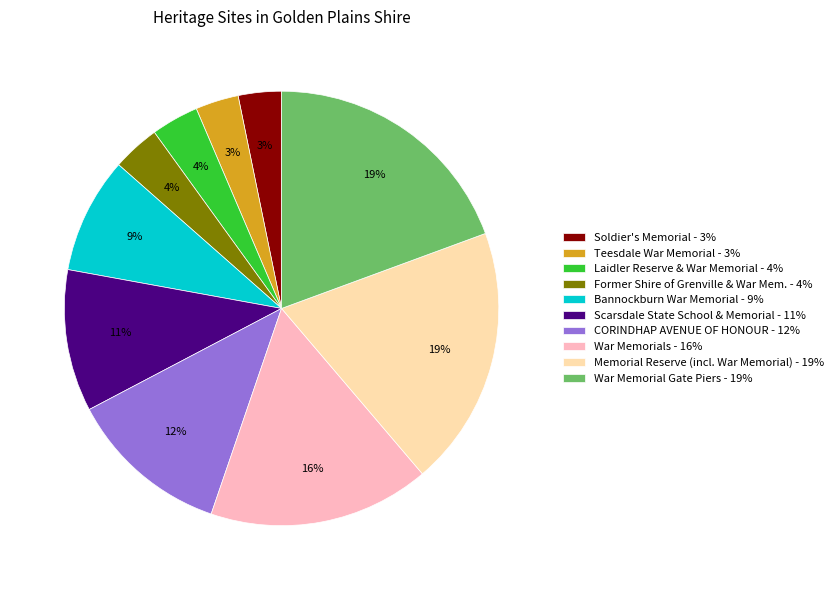

To the nearest percent, what percentage of the pie is CORINDHAP AVENUE OF HONOUR - 12%?

12%